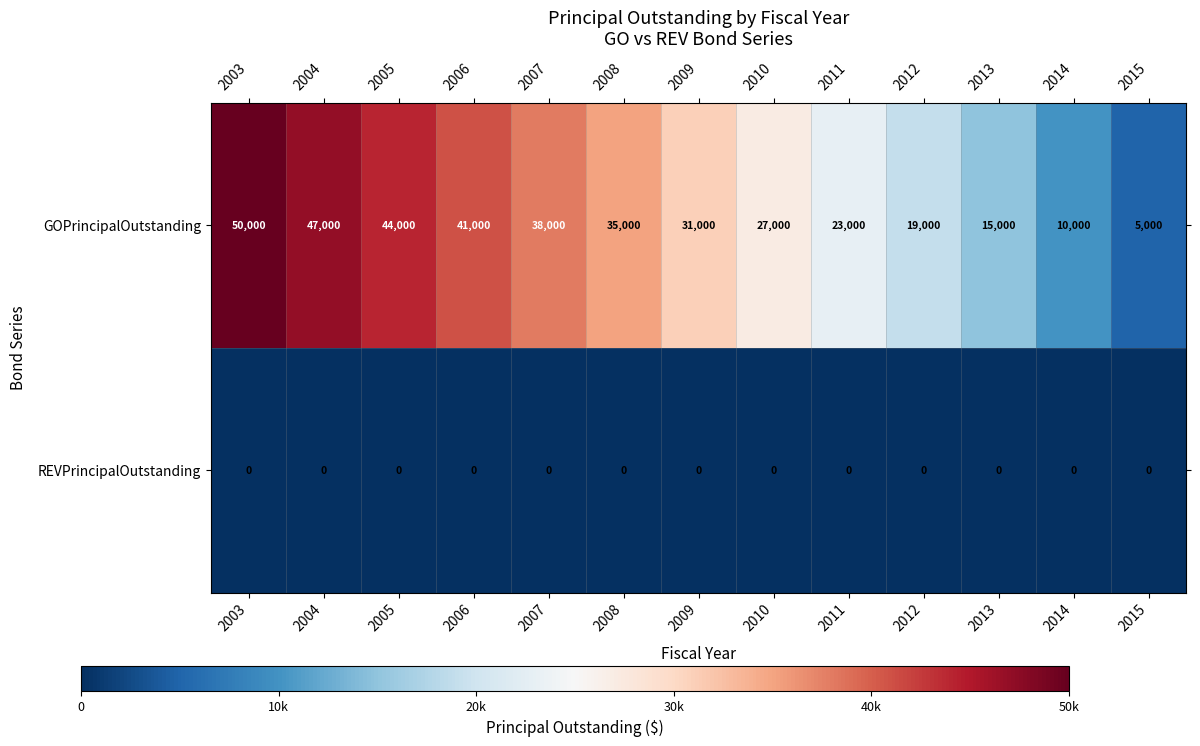

Reading left to right, list all the values displayed in this chart.

GOPrincipalOutstanding: 50000	47000	44000	41000	38000	35000	31000	27000	23000	19000	15000	10000	5000
REVPrincipalOutstanding: 0	0	0	0	0	0	0	0	0	0	0	0	0